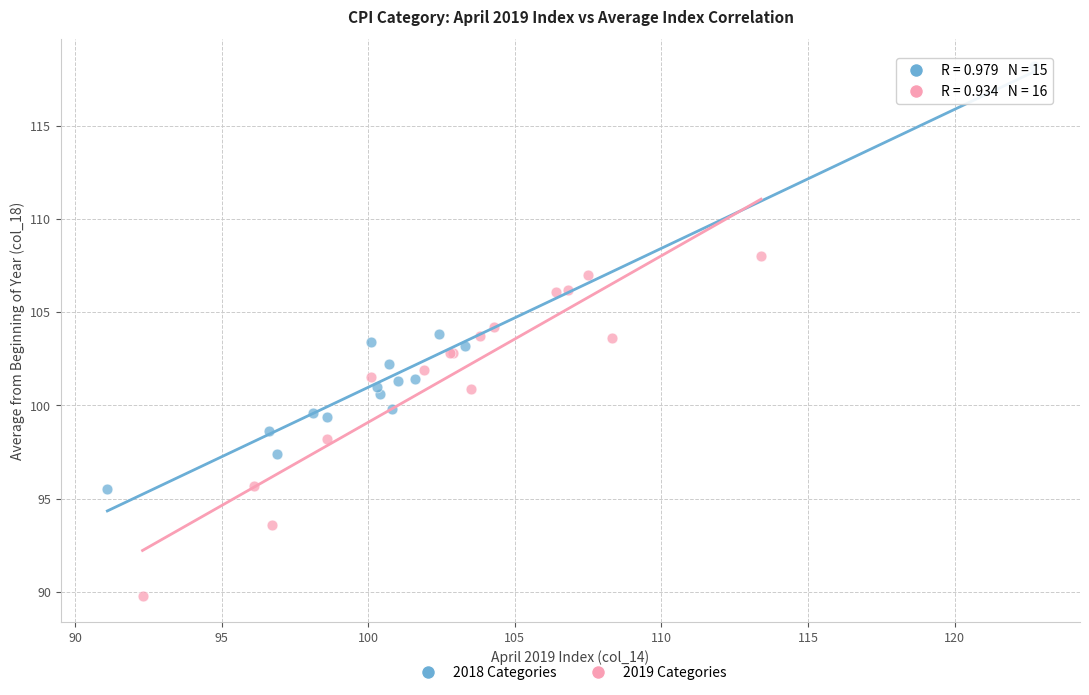

Which series has the widest spread of Y values?

2018 Categories